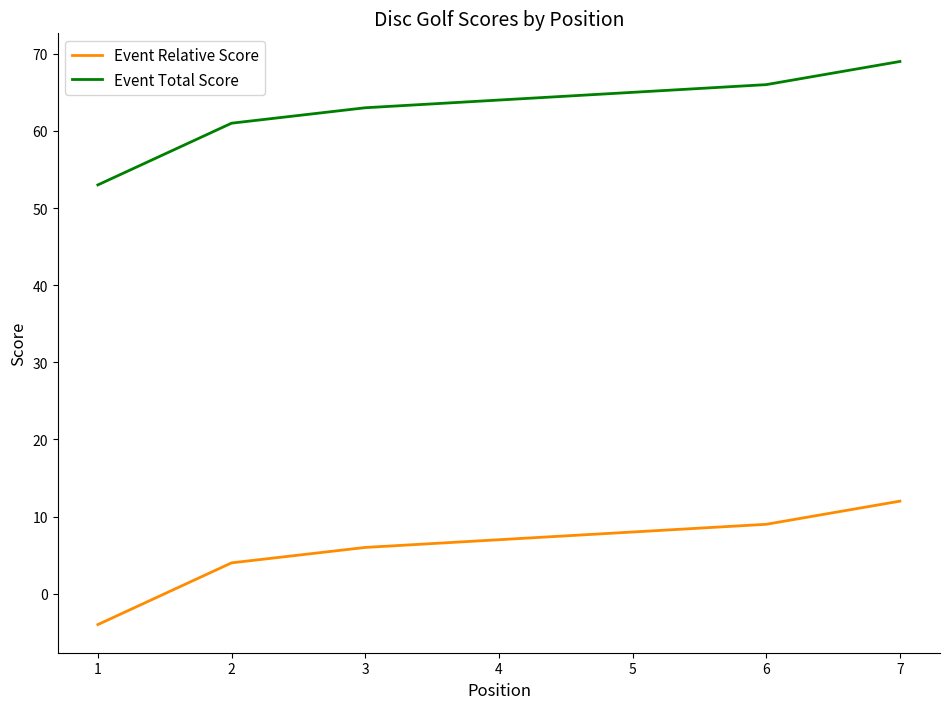

True or false: Event Relative Score and Event Total Score cross at least once.

False